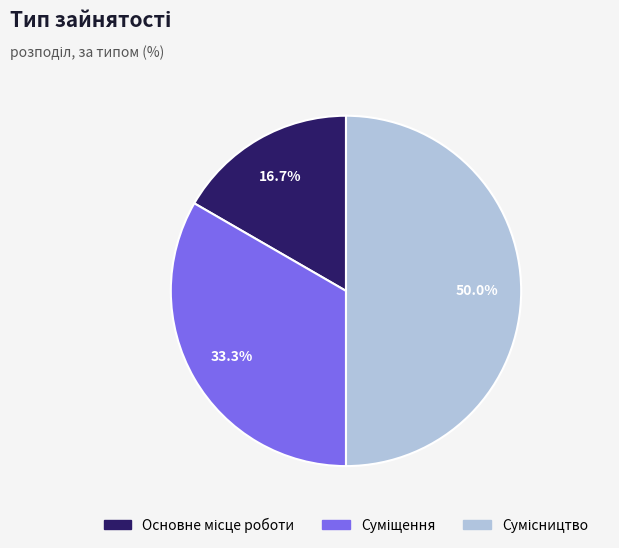

What is the ratio of the value at Основне місце роботи to the value at Сумісництво?

0.3